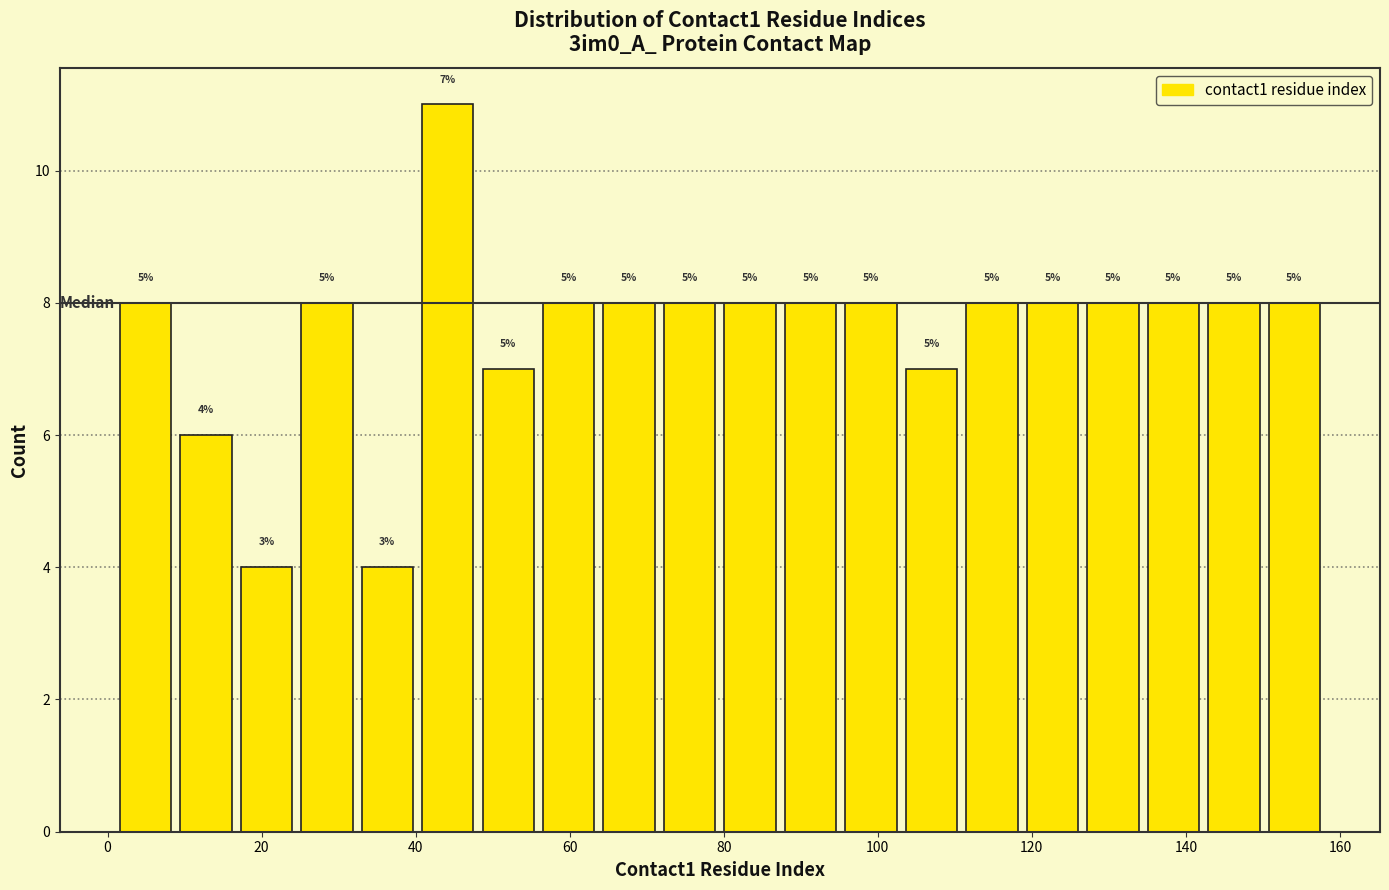

Around what value on the x-axis is the tallest bar? Give the approximate position of its centre, as read against the axis.

44